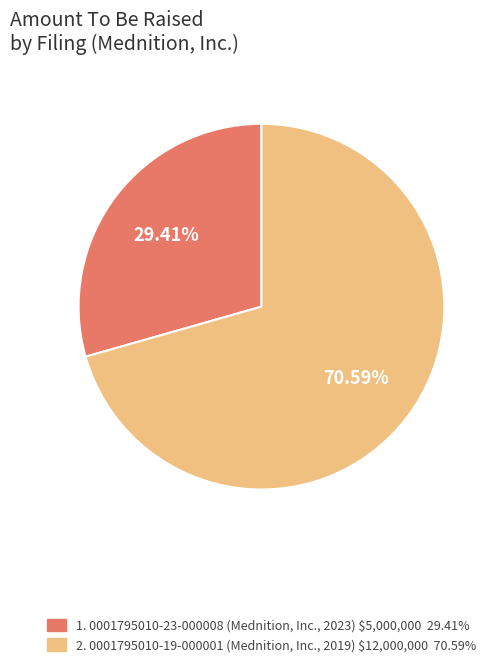

Is there any slice that represents more than half of the pie?

Yes